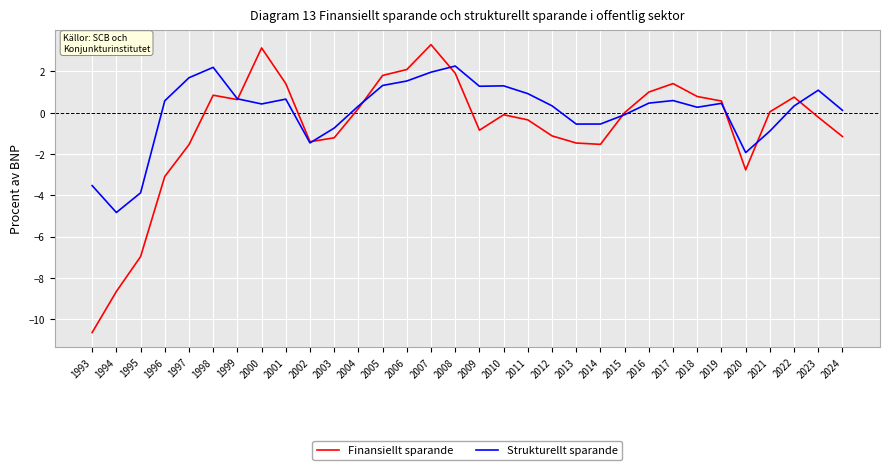

What is the greatest value displayed?

3.3